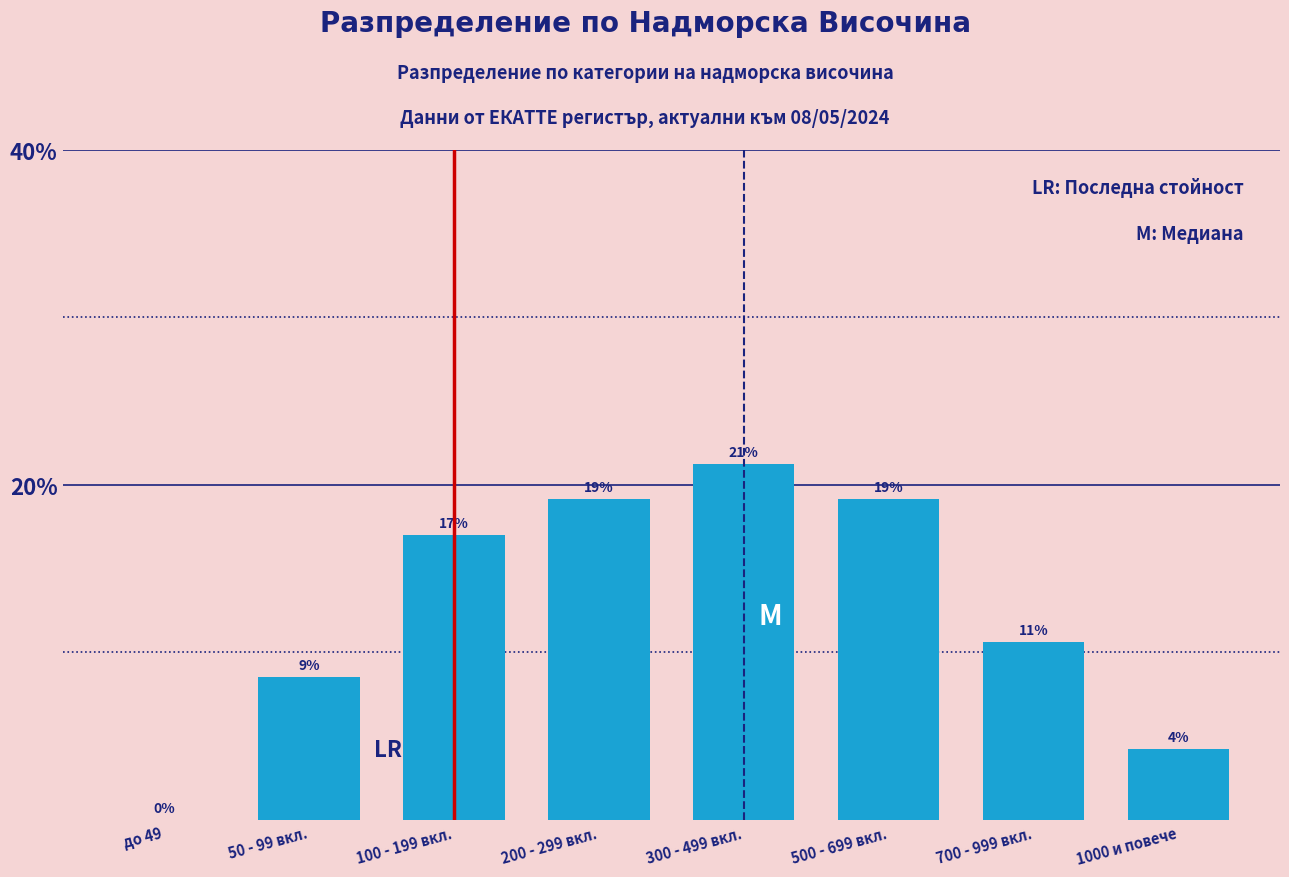

Are the bars horizontal?

No